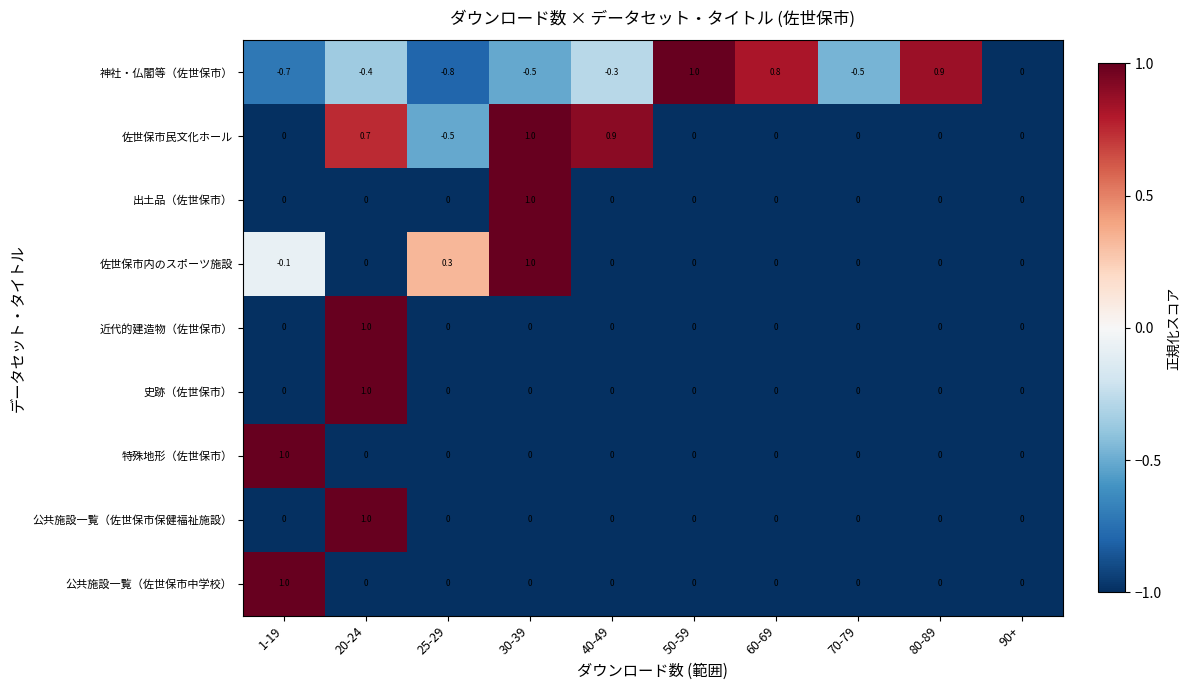

Which series has the largest range (max minus min)?

神社・仏閣等（佐世保市）